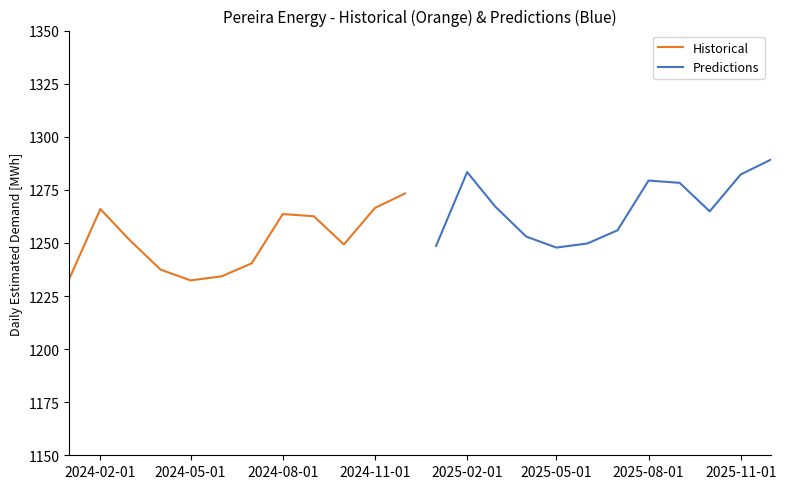

What is the maximum value for Predictions?

1289.2